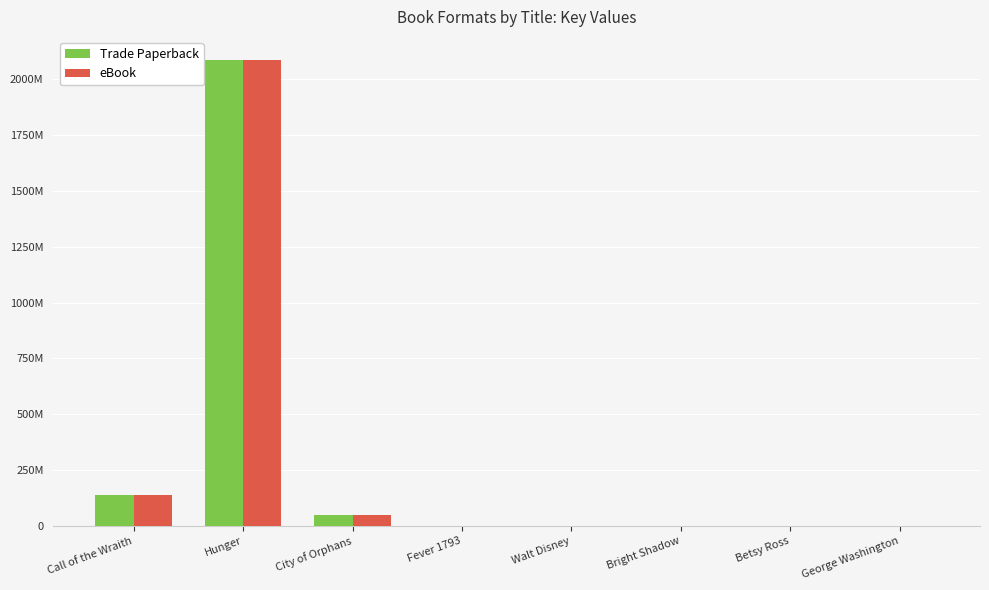

What are all the series names shown in the legend?

Trade Paperback, eBook